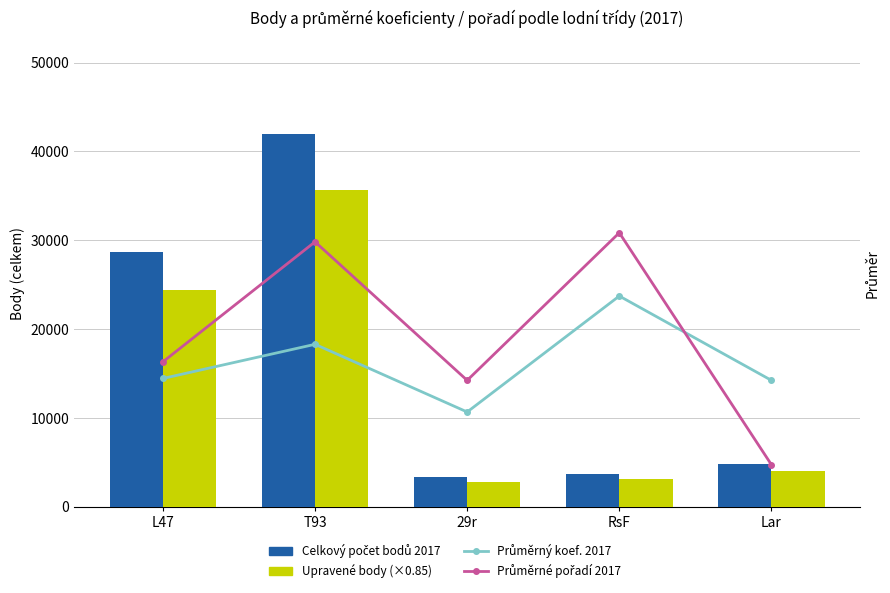

Reading right to left, transcribe all the data shown in this chart.

Celkový počet bodů 2017: 4800.0	3673.0	3347.0	41951.0	28654.0
Upravené body (×0.85): 4080.0	3122.0	2844.9	35658.3	24355.9
Průměrný koef. 2017: 6.0	10.0	4.5	7.7	6.1
Průměrné pořadí 2017: 2.0	13.0	6.0	12.6	6.9